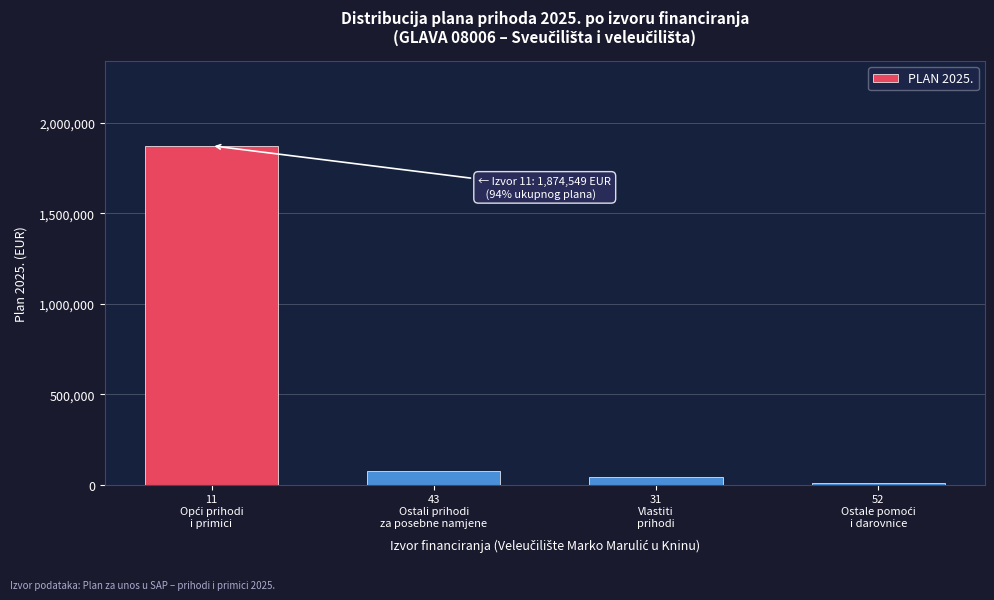

What is the greatest value displayed?

1874549